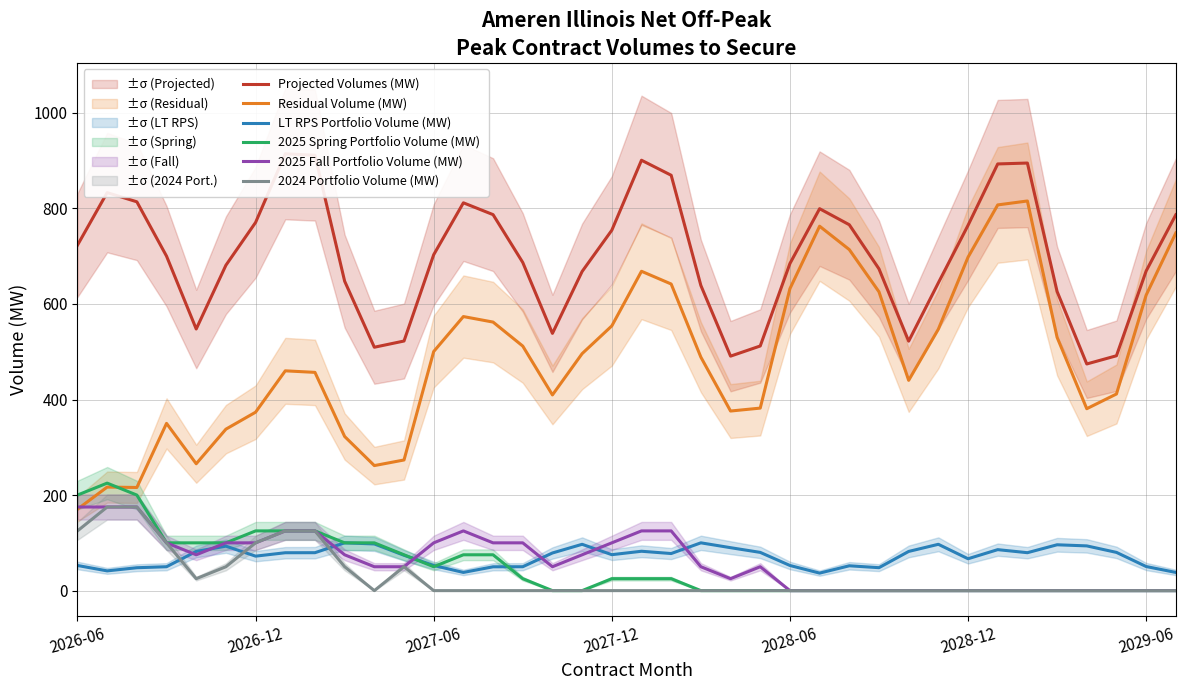

How many intersections are there between 2024 Portfolio Volume (MW) and LT RPS Portfolio Volume (MW)?

3